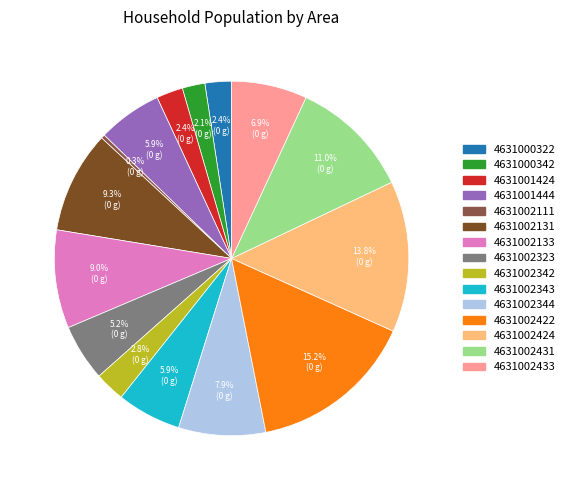

To the nearest percent, what percentage of the pie is 4631000322?

2%